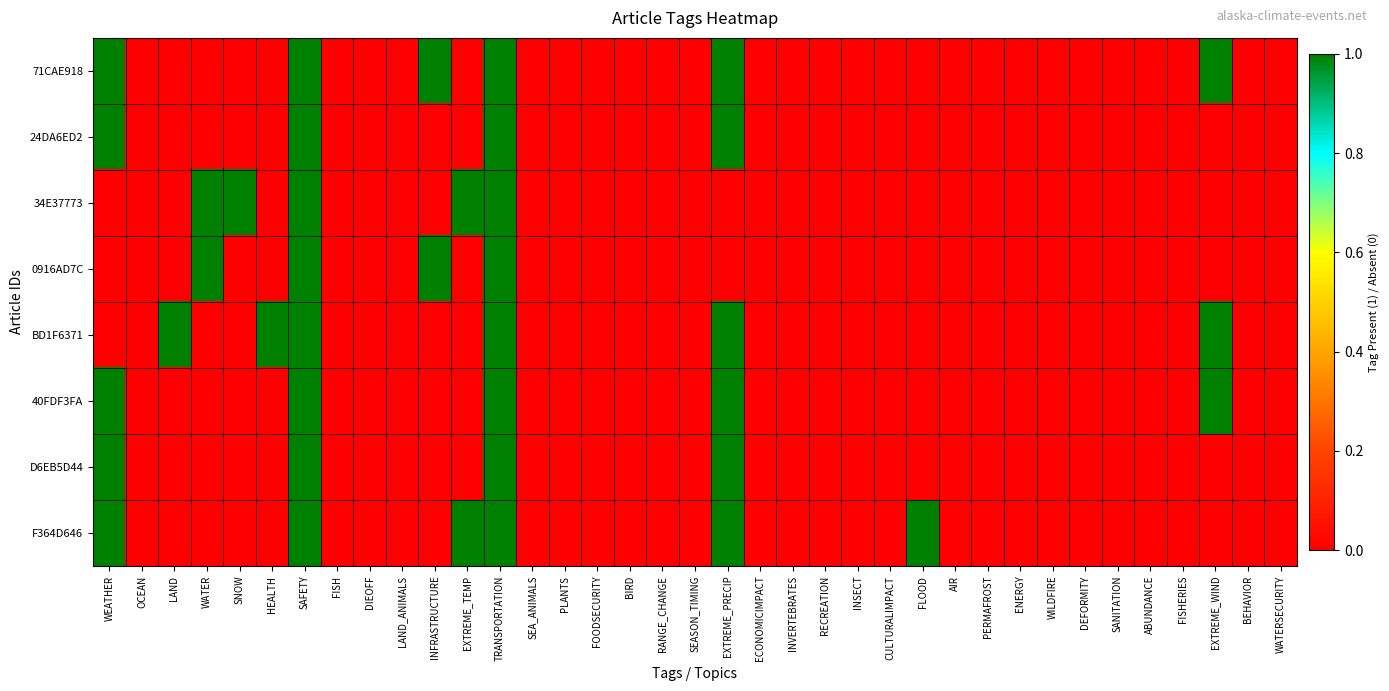

Which series has the largest total across all categories?

71CAE918